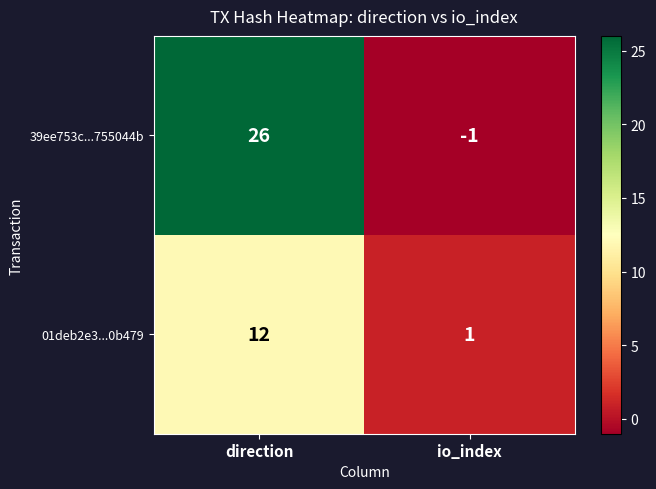

The value of 39ee753c...755044b at direction is 26. True or false?

True